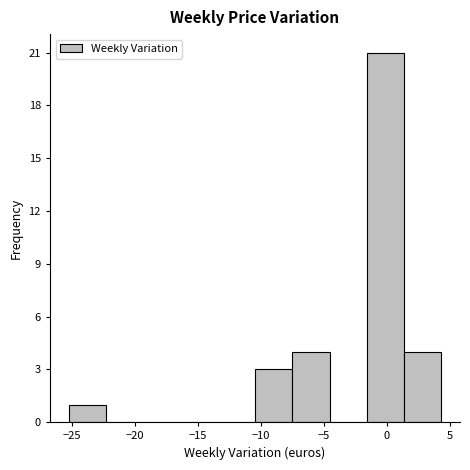

Reading left to right, list every bar in this chart as the range it spans on the x-axis followed by its height. Neither the bar edges nor the heights are printed on the chart, so give them approximately, as read against the axes.

-25.5 to -22.5: 1
-22.5 to -19.5: 0
-19.5 to -16.5: 0
-16.5 to -13.5: 0
-13.5 to -10.5: 0
-10.5 to -7.5: 3
-7.5 to -4.5: 4
-4.5 to -1.5: 0
-1.5 to 1.5: 21
1.5 to 4.5: 4